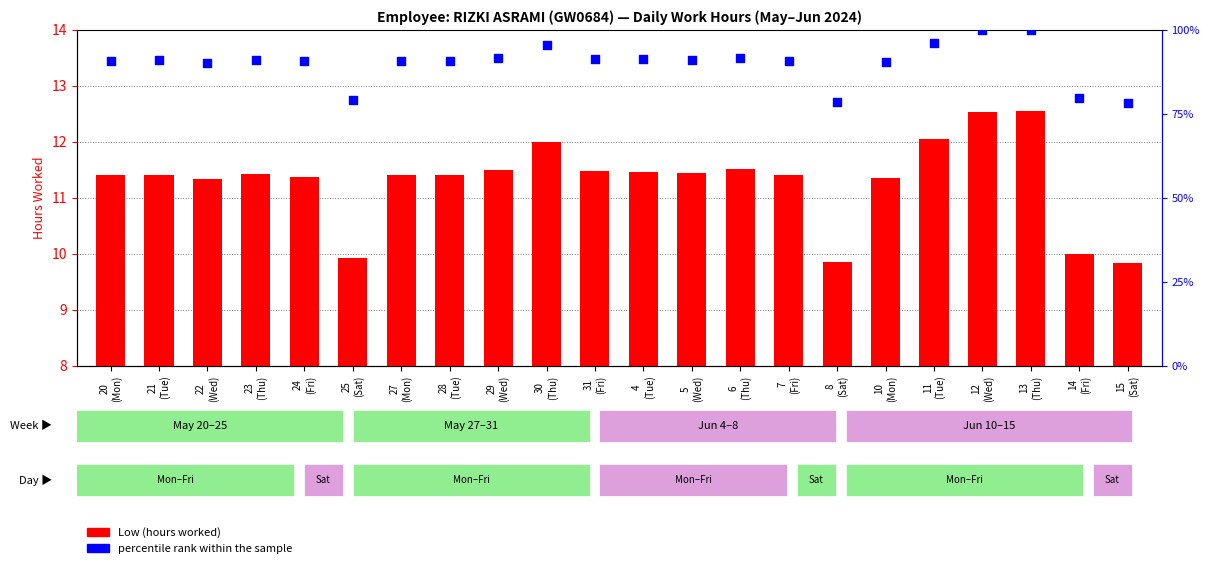

Which series has the largest total across all categories?

percentile rank within the sample